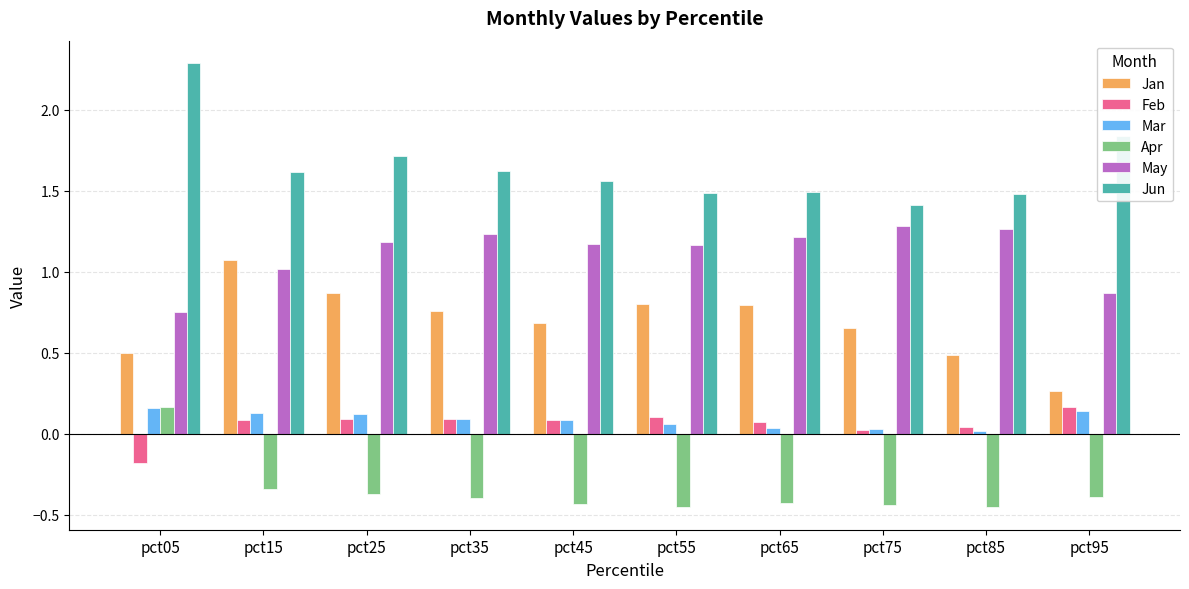

Is the value of Apr at pct15 greater than the value of May at pct35?

No